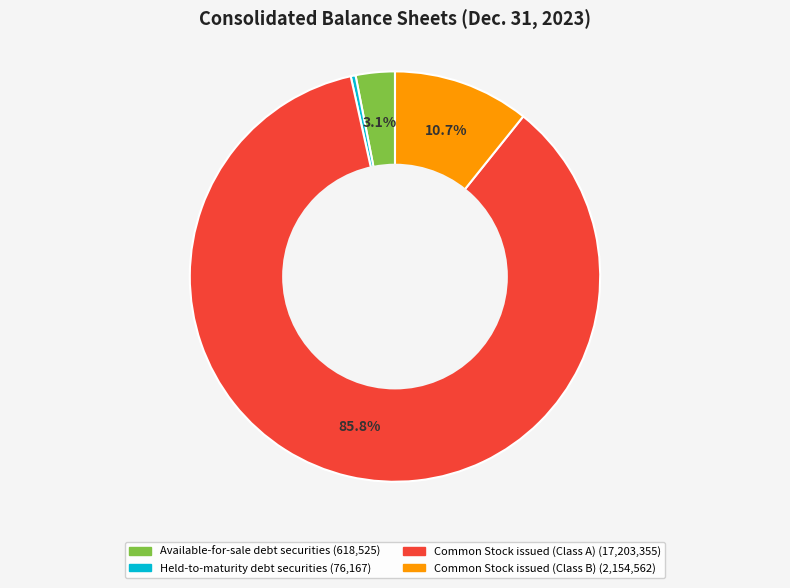

To the nearest percent, what portion does Common Stock issued (Class B) represent?

11%